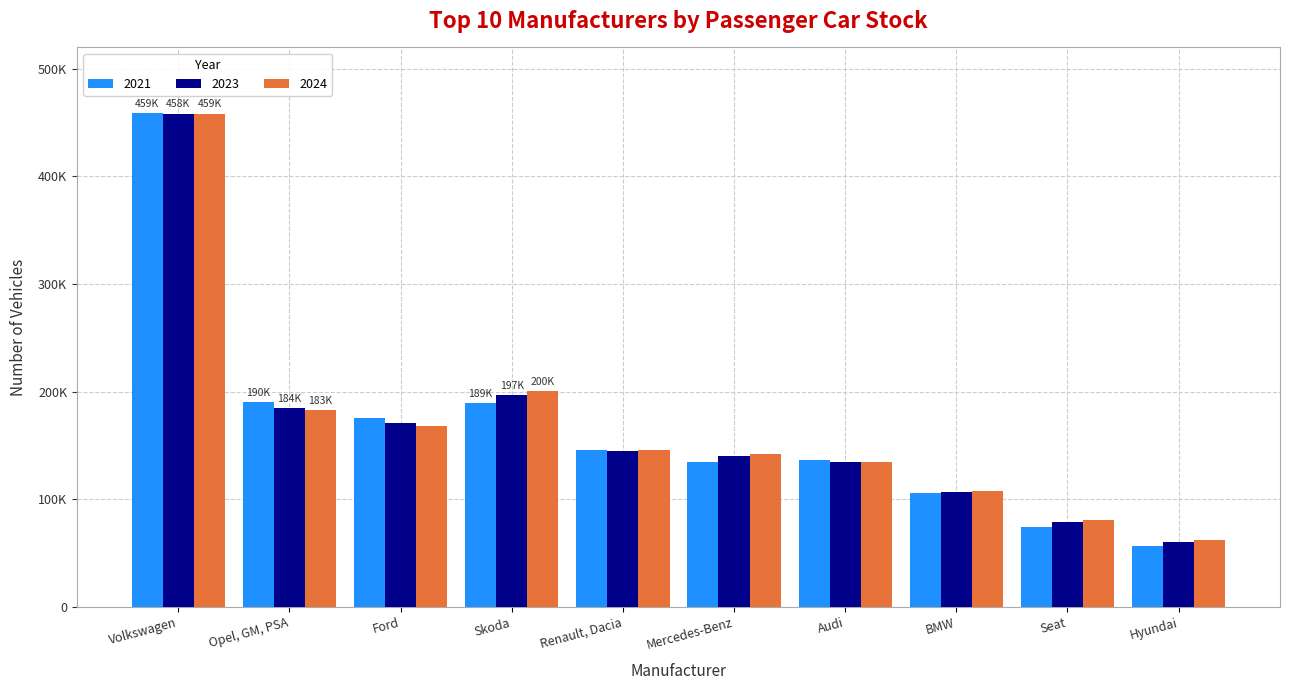

At which label does 2024 reach its peak?

Volkswagen